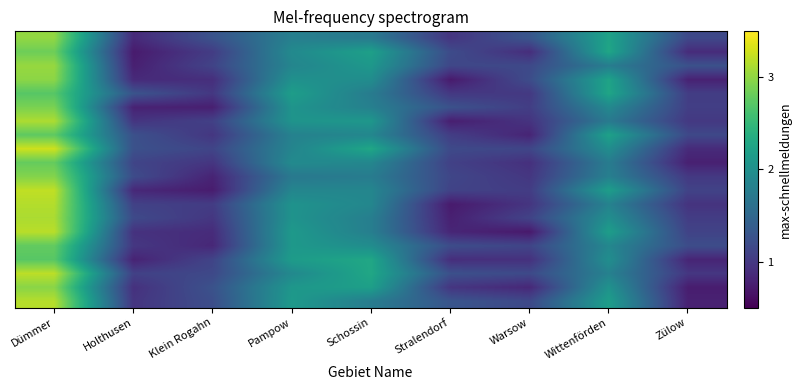

What is the total value across all series at Schossin?

39.2